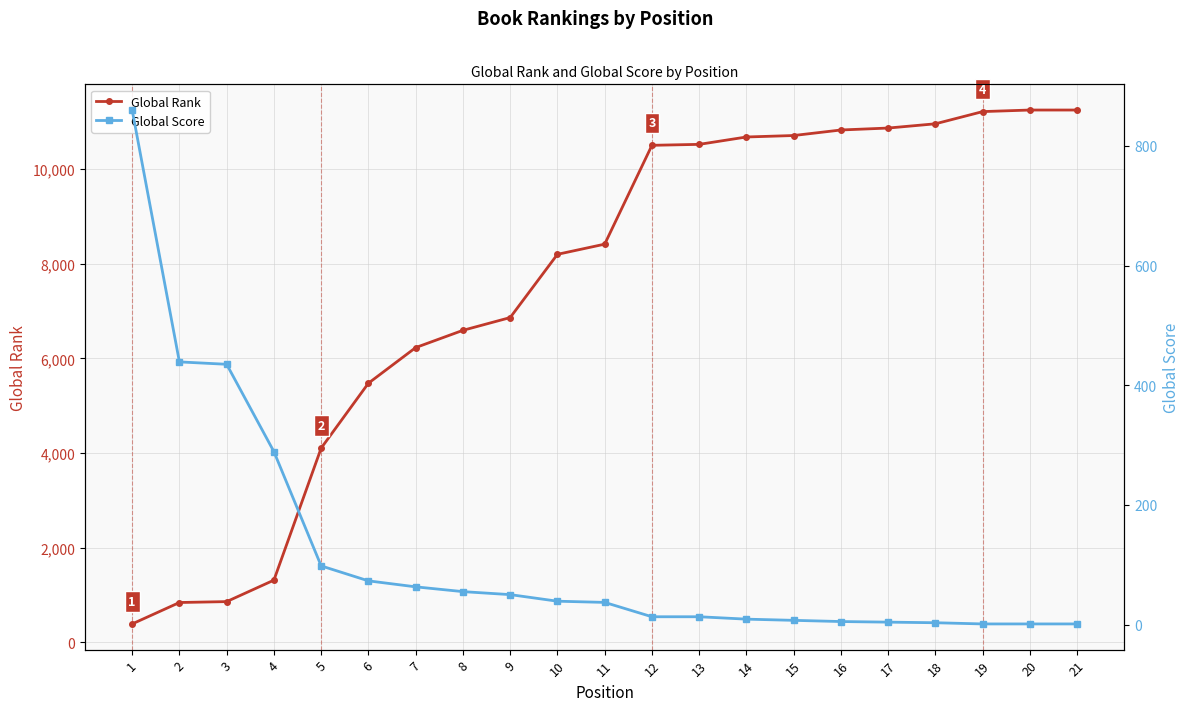

What is the average value of the Global Rank series?

7529